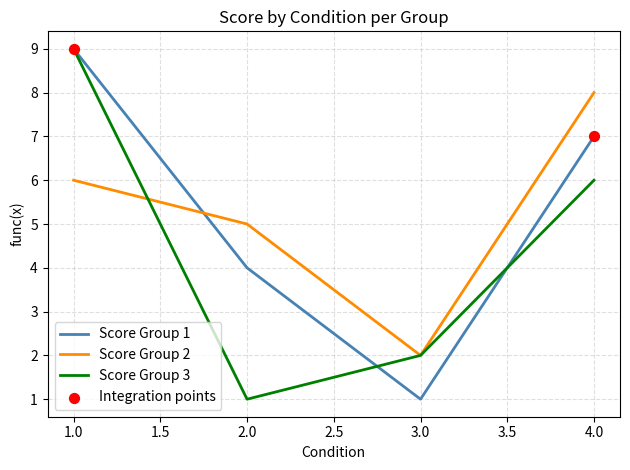

At which category is the sum across all series the highest?

1.0